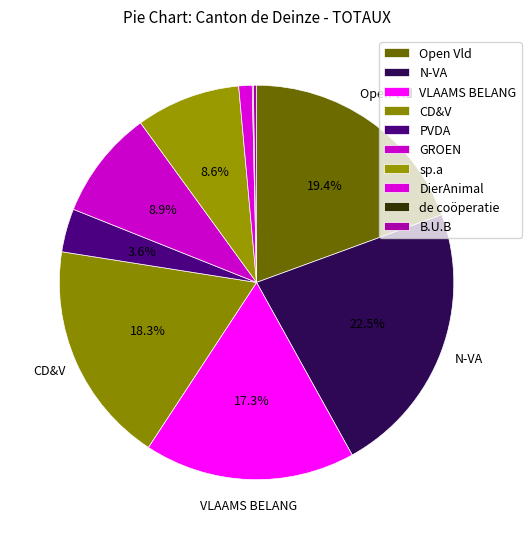

How many segments does this pie chart have?

10